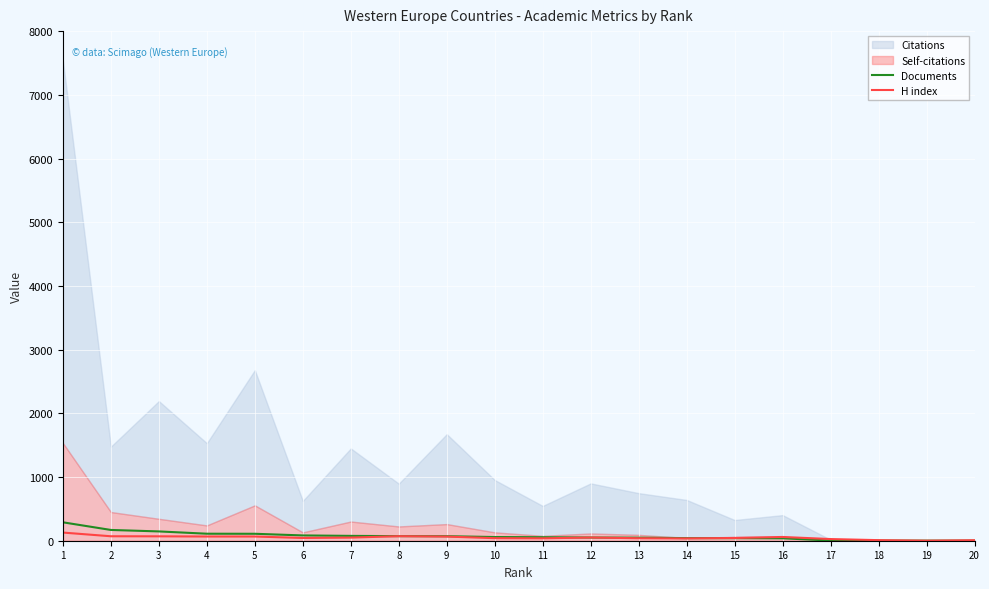

How many data points in H index are less than 49?

10